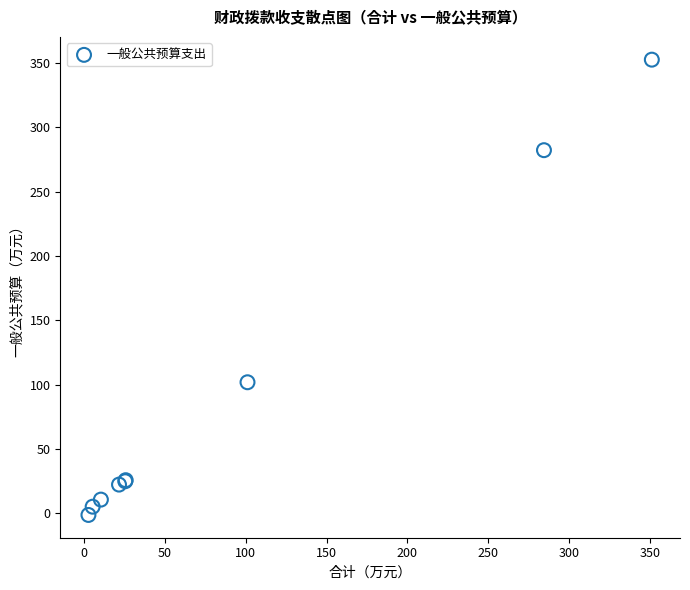

What Y value in the scatter plot is closest to 175?

101.9